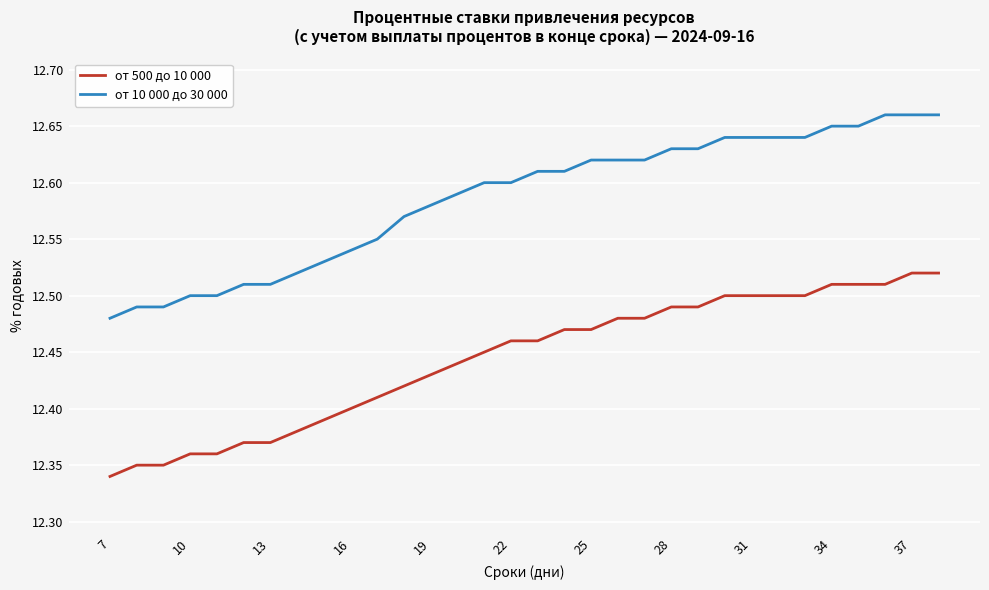

Which series has the largest total across all categories?

от 10 000 до 30 000